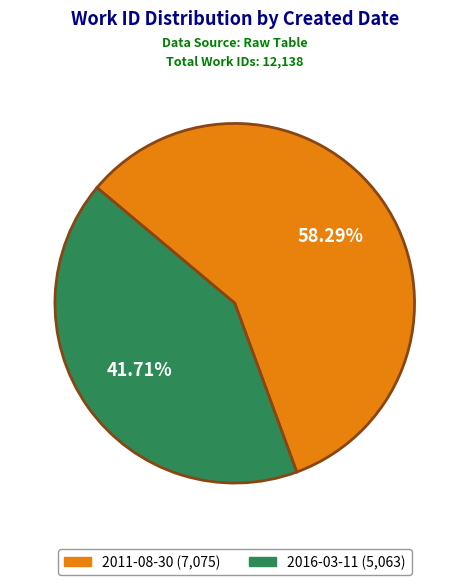

Does 2016-03-11 represent more than half of the total?

No